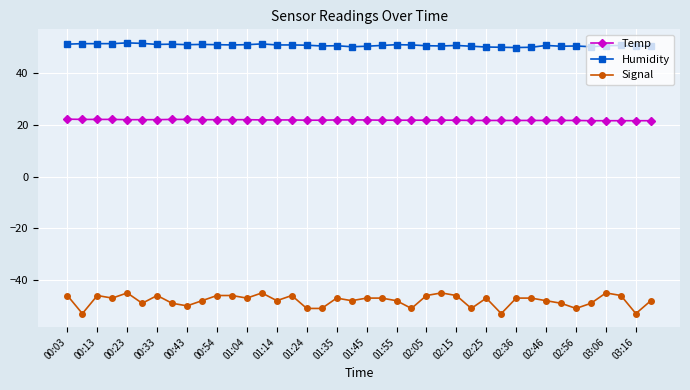

True or false: Humidity and Temp cross at least once.

False